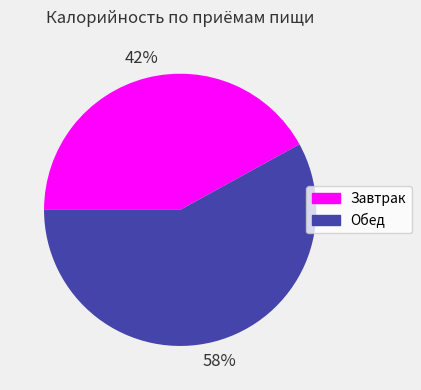

Rank the categories by value from highest to lowest.

Обед, Завтрак